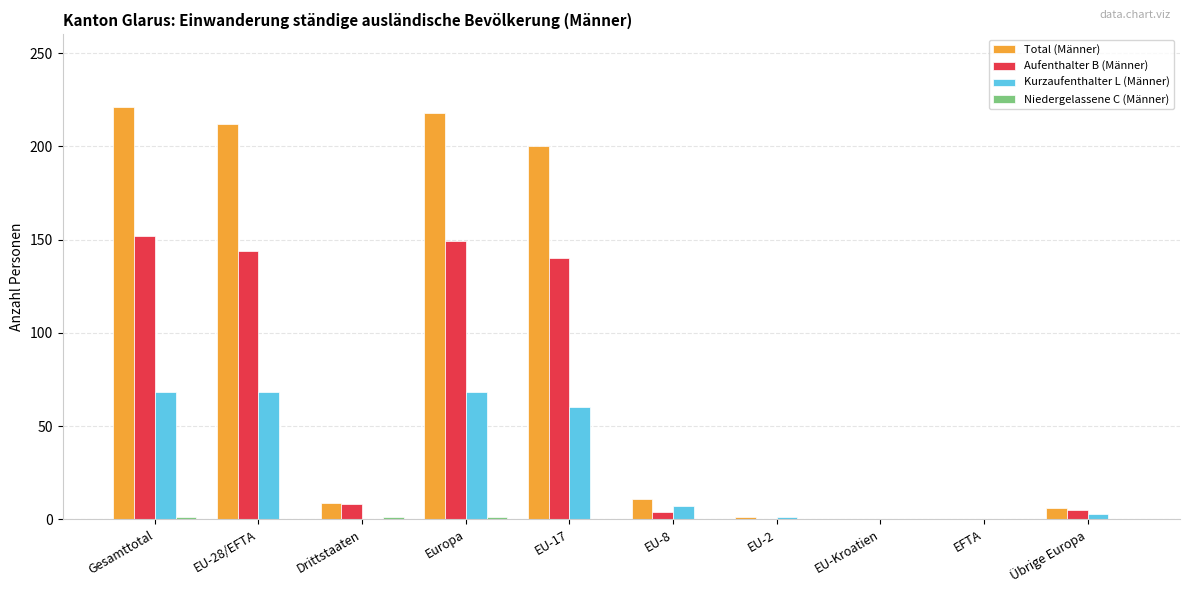

True or false: Total (Männer) has a value of 9 at Drittstaaten.

True